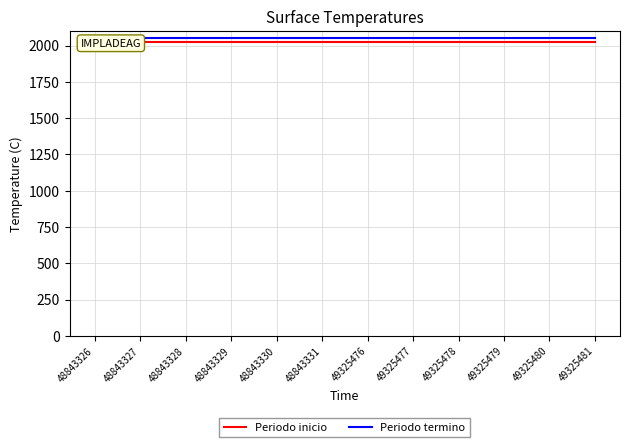

At how many categories does at least one series exceed 2037?

12